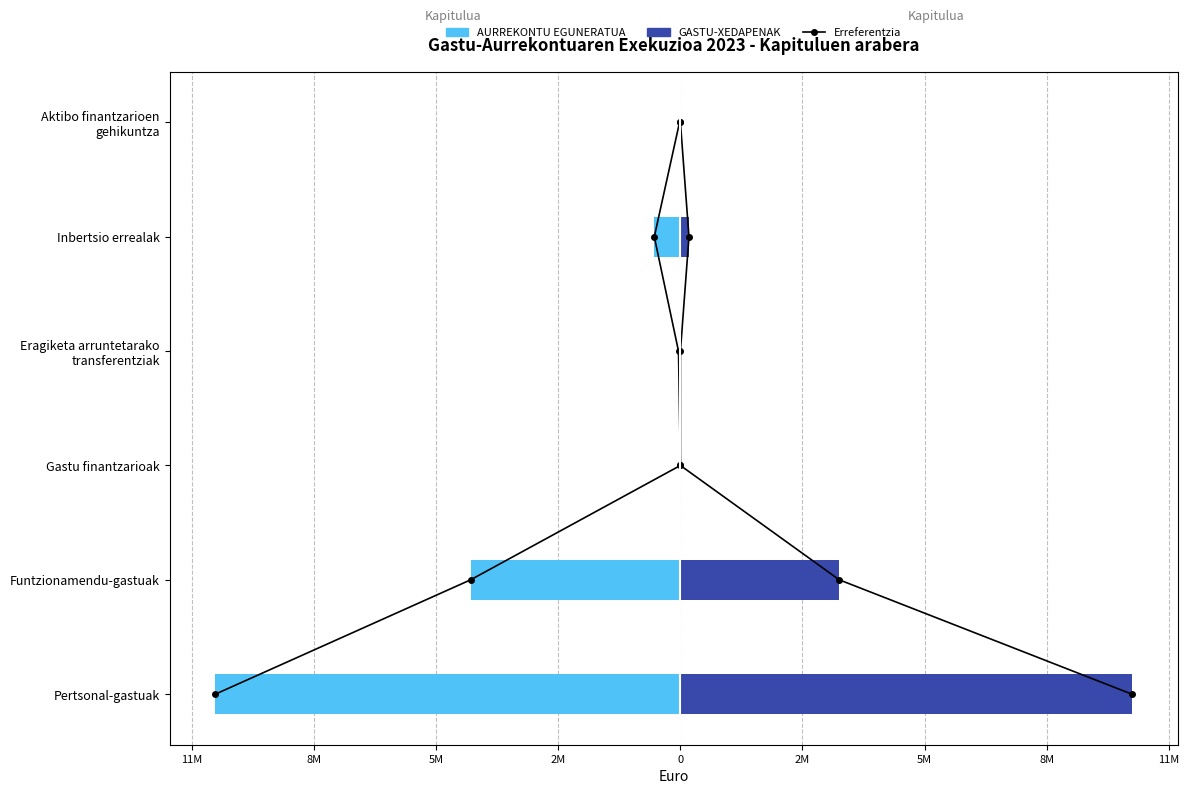

What is the average value of the GASTU-XEDAPENAK (line) series?

2.5